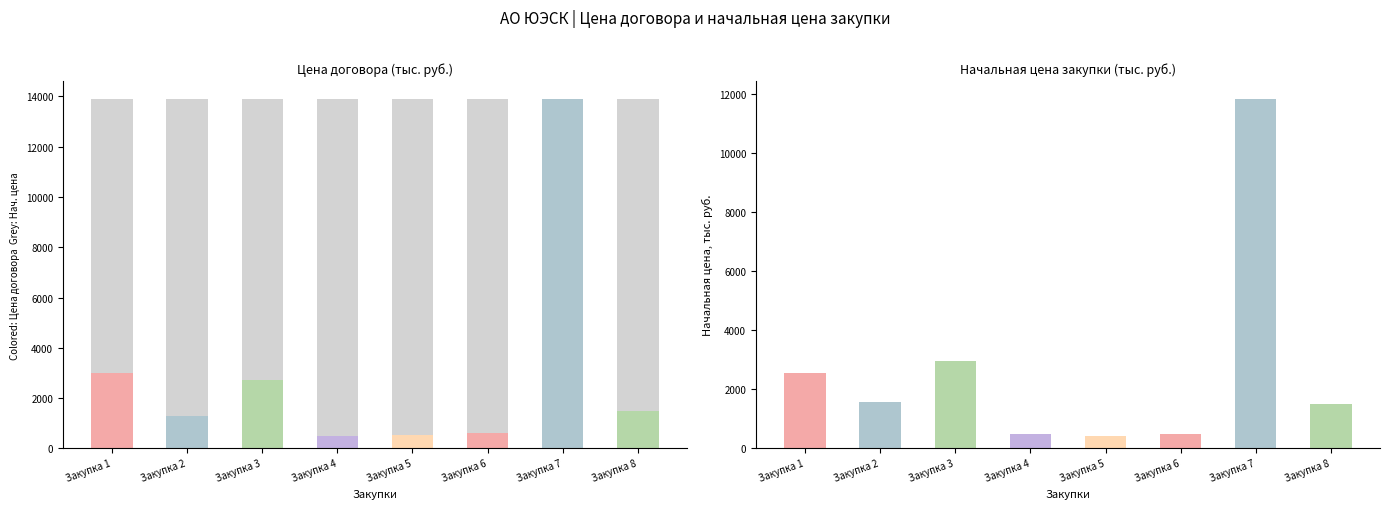

Reading left to right, list all the values displayed in this chart.

Закупка 1=3011.0	Закупка 2=1300.0	Закупка 3=2712.0	Закупка 4=495.0	Закупка 5=518.4	Закупка 6=595.9	Закупка 7=13916.0	Закупка 8=1495.0